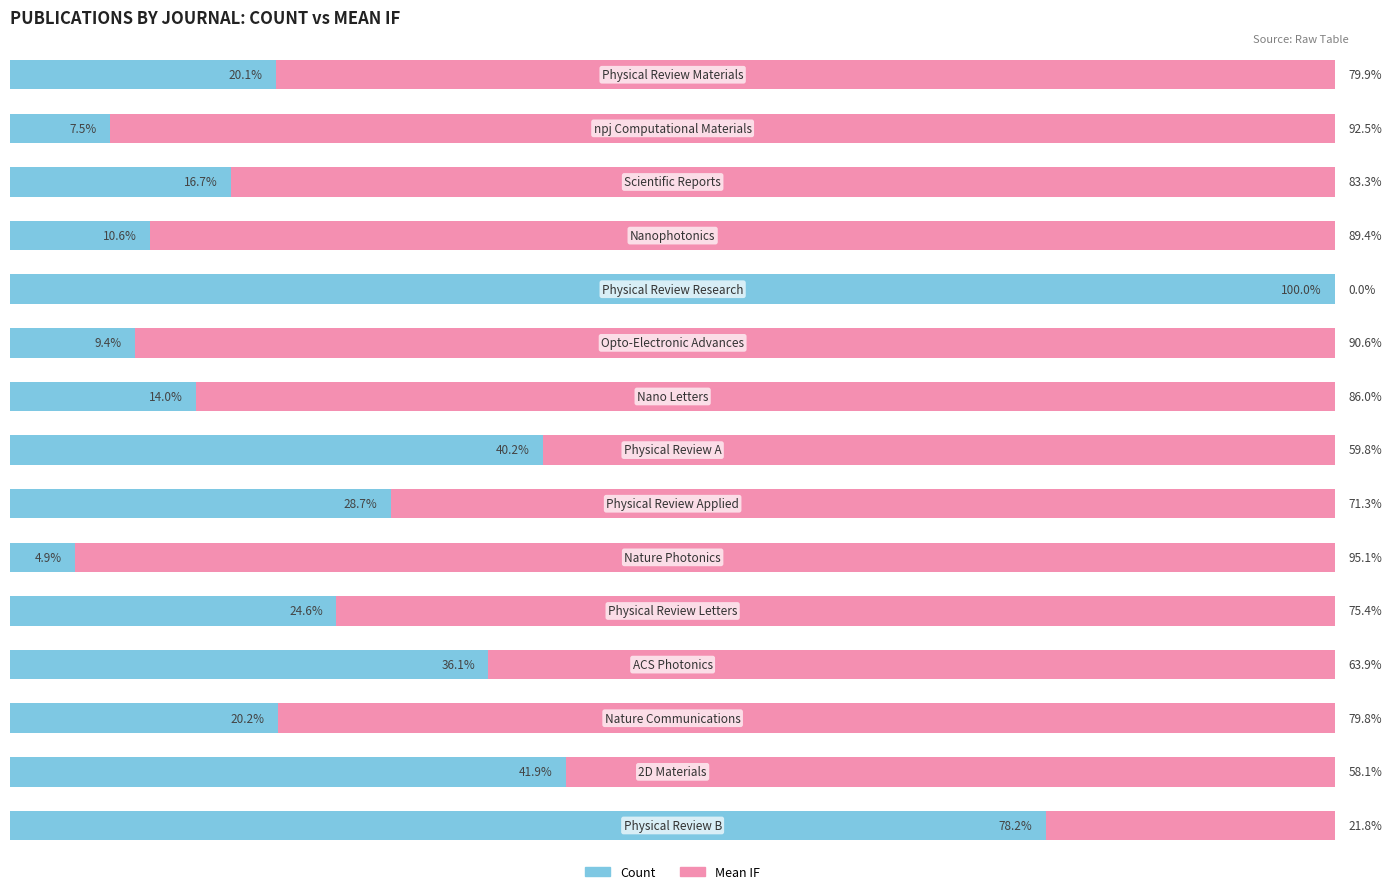

What are all the series names shown in the legend?

Count, Mean IF